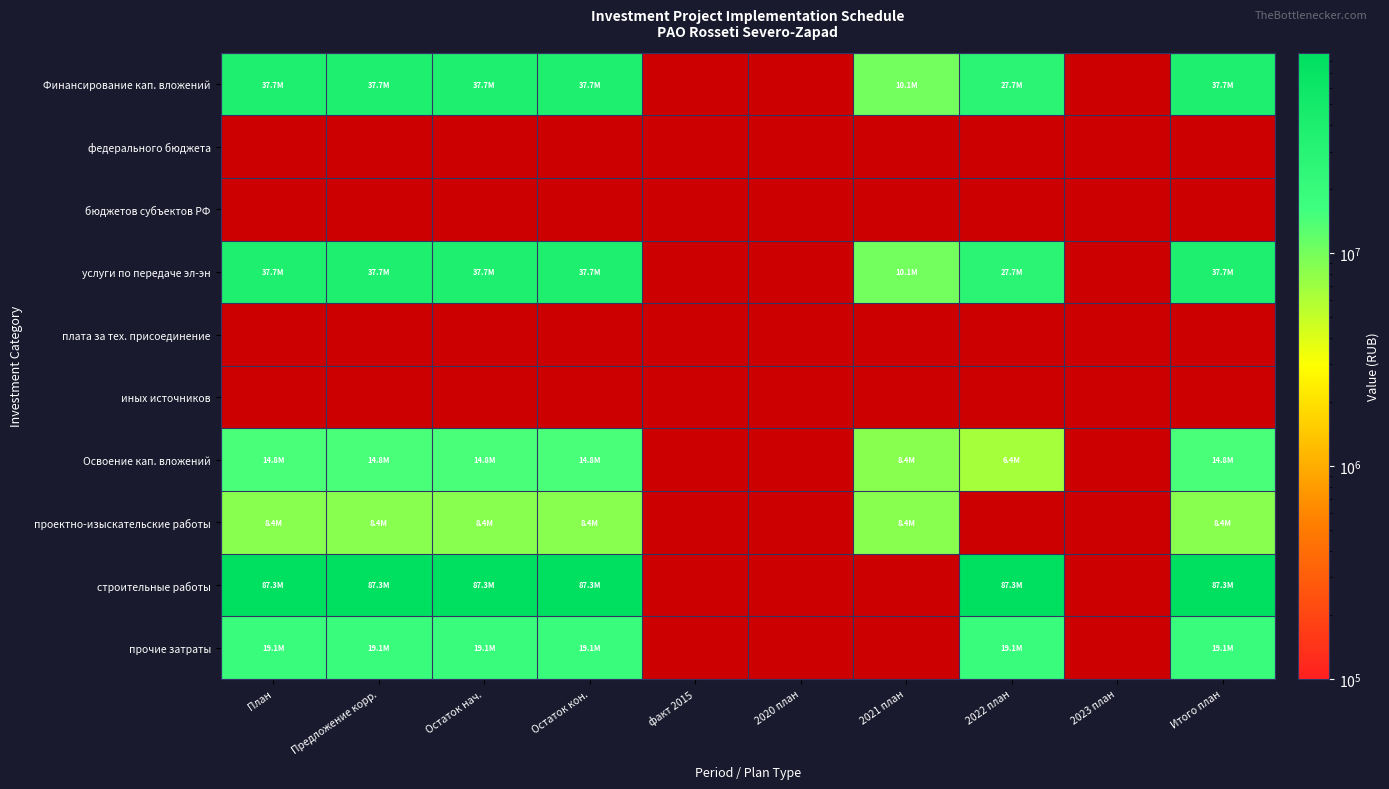

Read the услуги по передаче эл-эн value at Итого план.

37738857.0